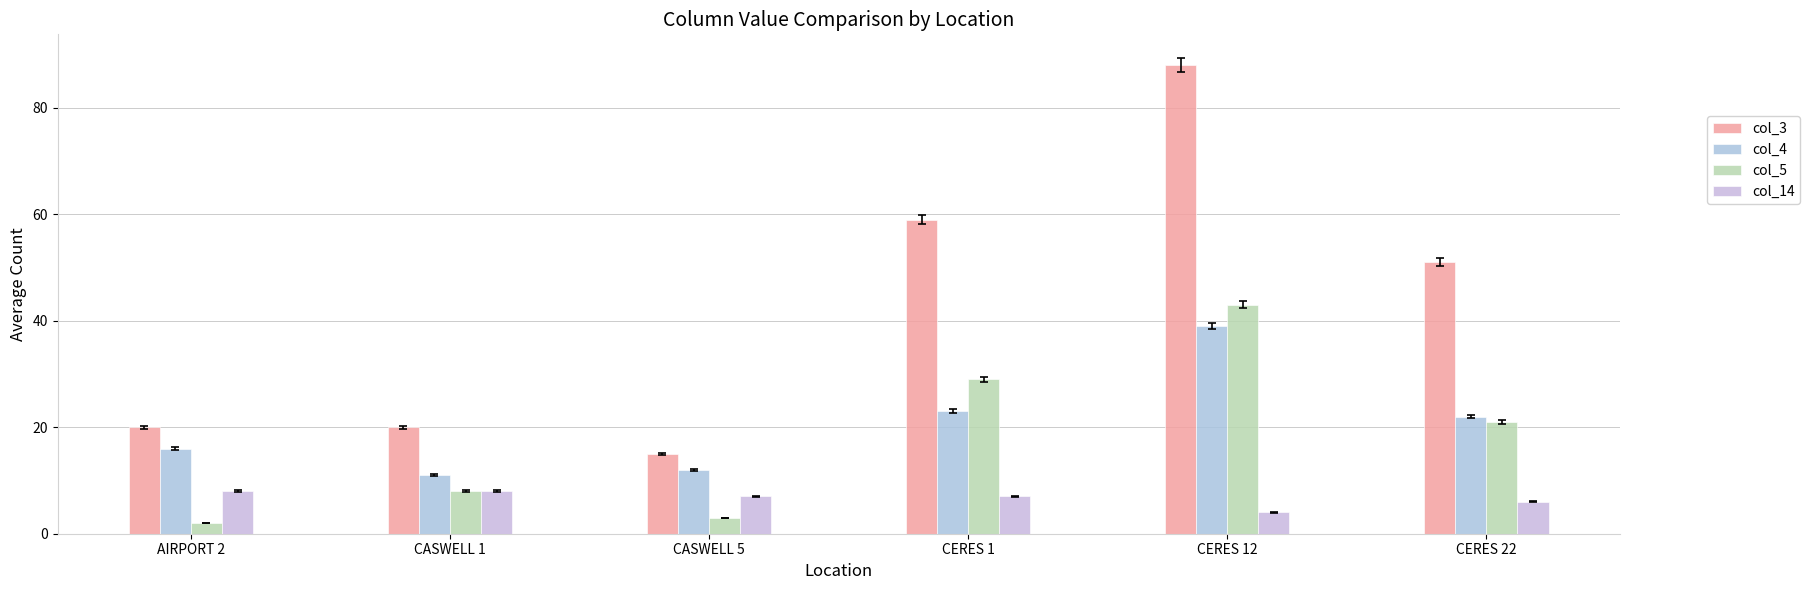

List the series in order of their peak value, lowest first.

col_14, col_4, col_5, col_3